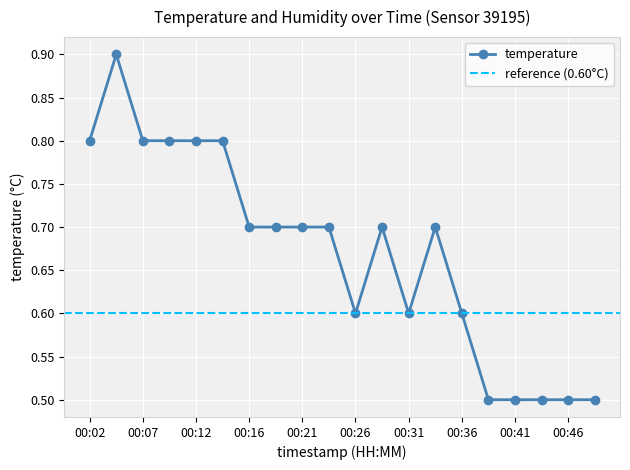

Which has a higher value, 00:34 or 00:41?

00:34